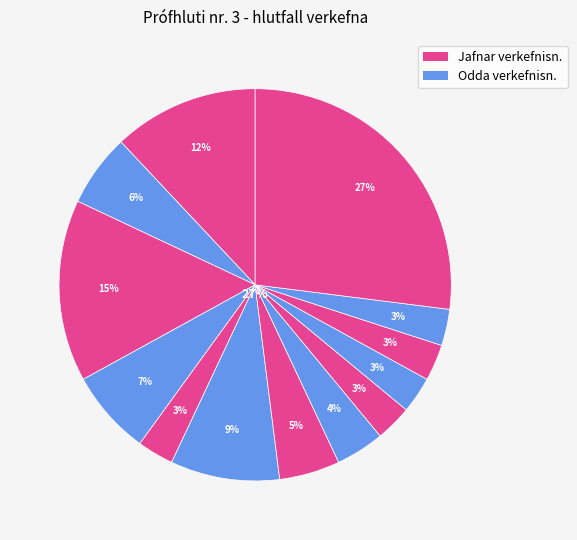

Does any single category account for the majority?

No